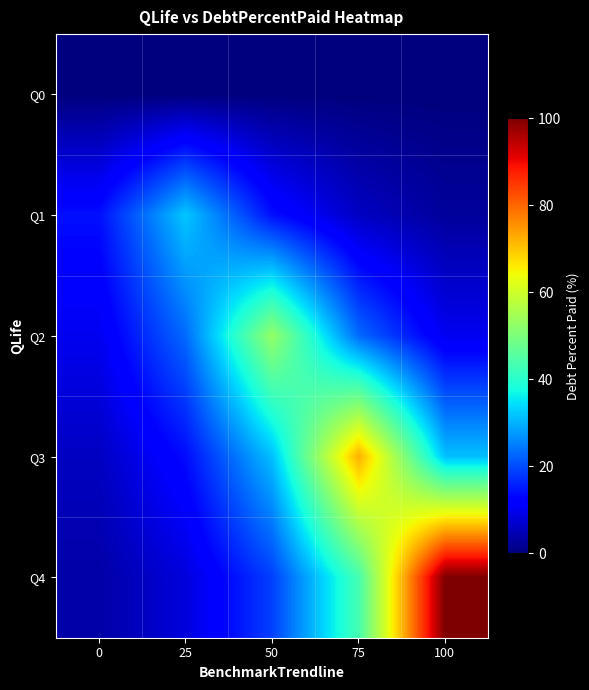

At how many categories does at least one series exceed 41?

3